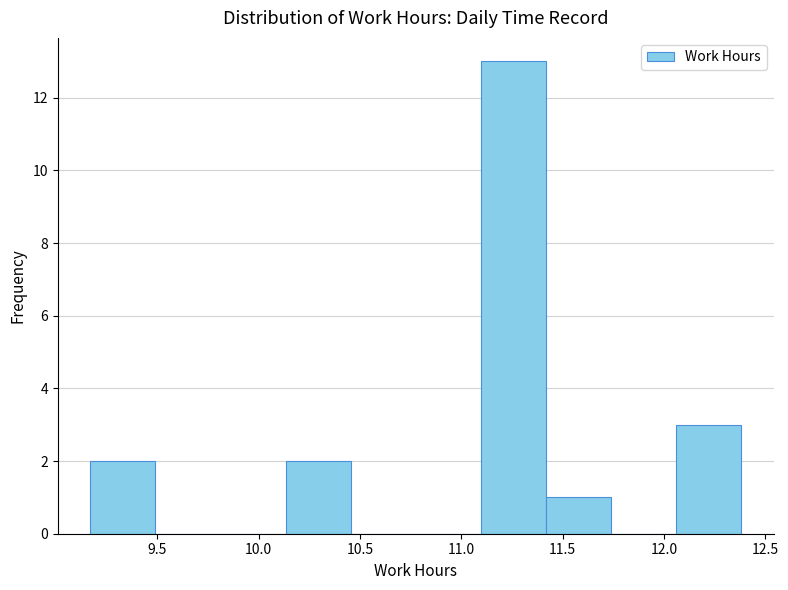

What is the height of the bar covering 12.05 to 12.40 on the x-axis? Neither the bar edges nor the heights are printed on the chart, so give them approximately, as read against the axes.

3